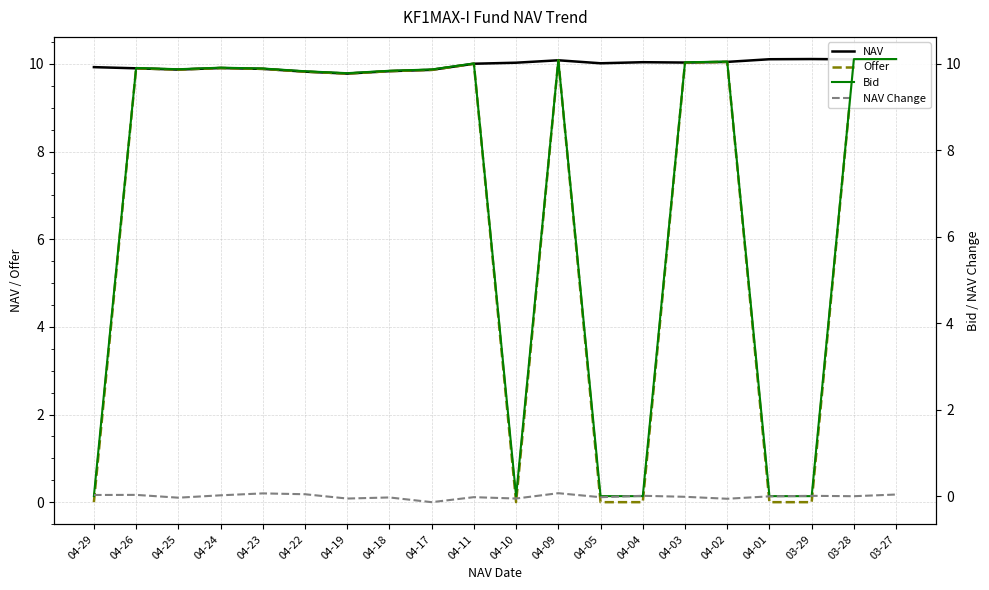

What is the approximate value of NAV at 04-26?

9.9